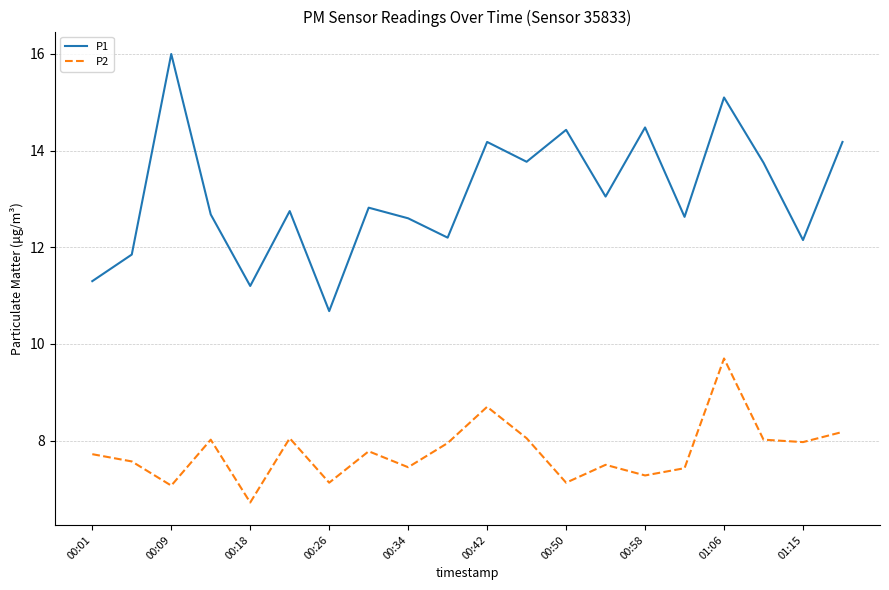

Rank the series by their average value, from highest to lowest.

P1, P2